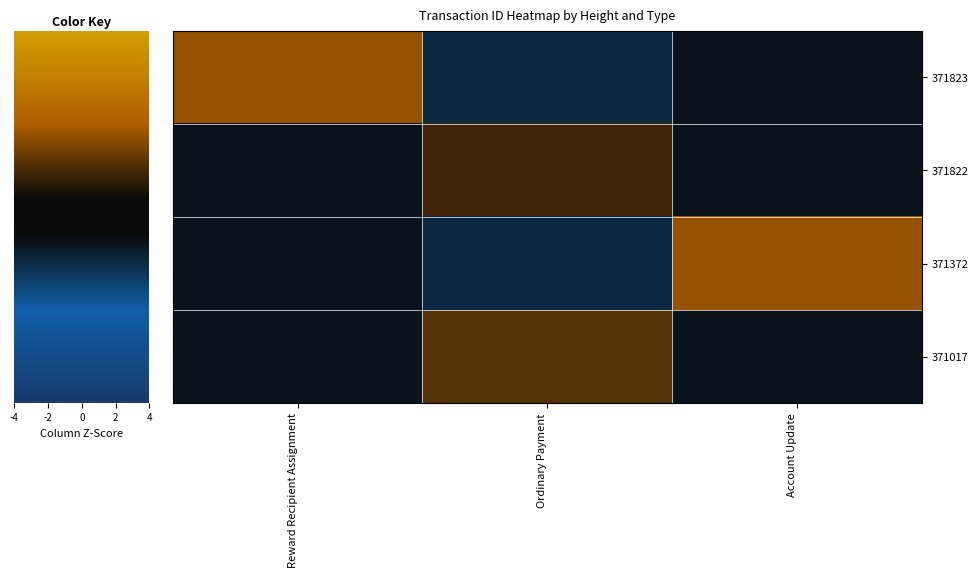

How many series are shown in this chart?

4